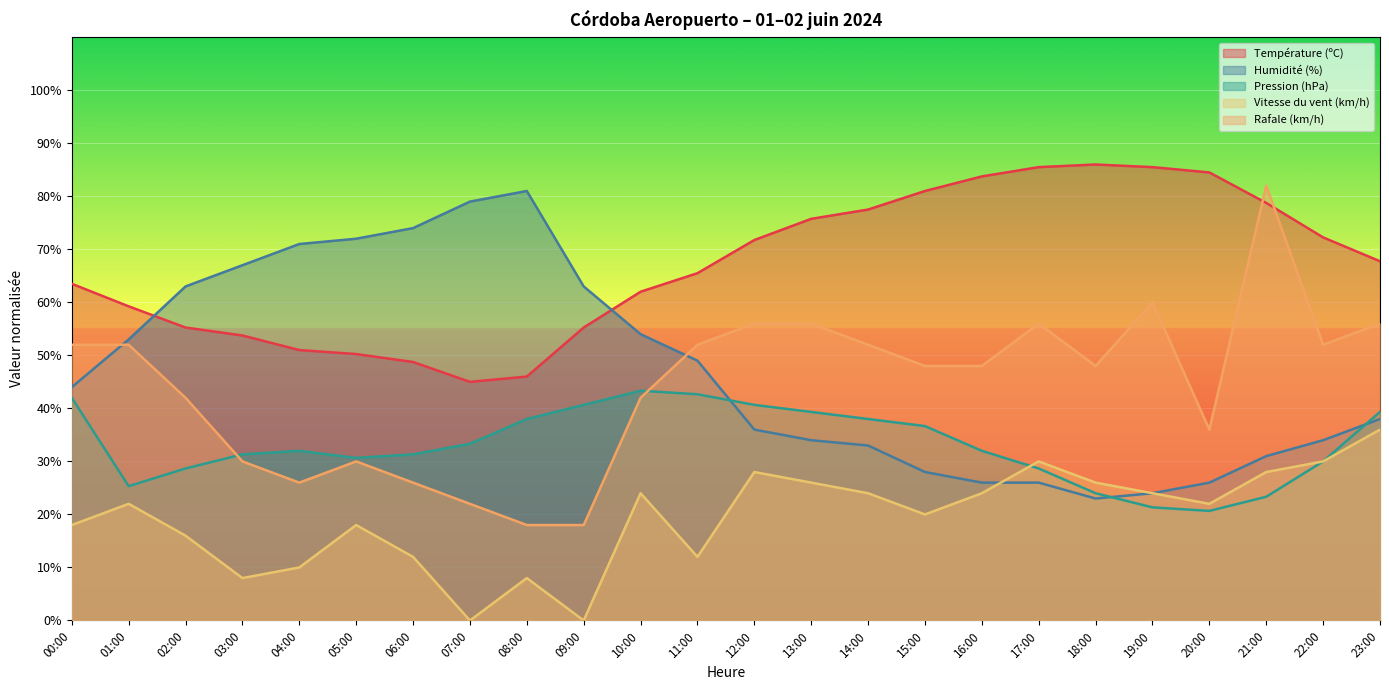

What is the value of the Température (ºC) point at the 2nd from the left?

59.2